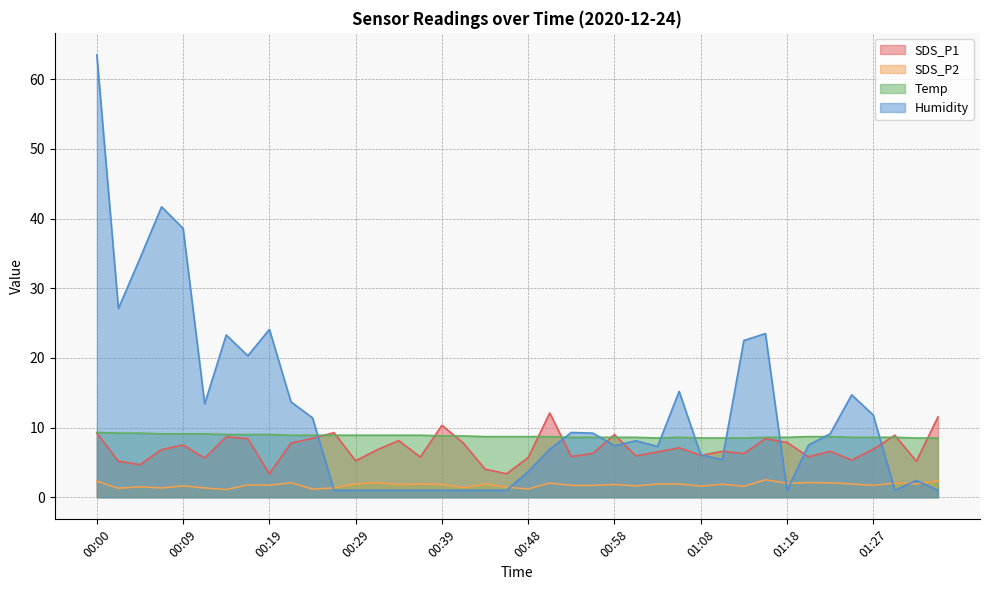

Which series has the widest spread of values?

Humidity